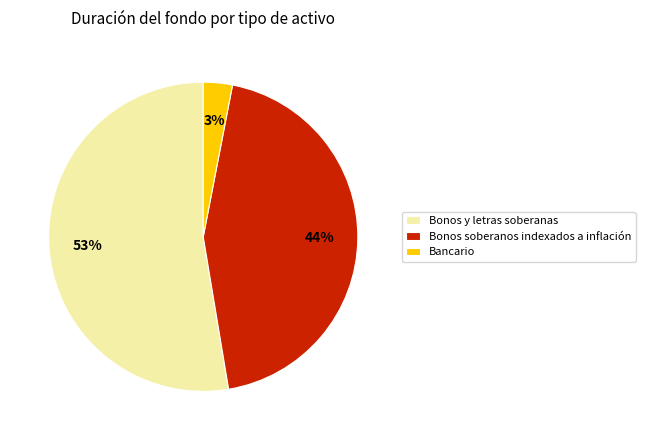

What is the majority slice?

Bonos y letras soberanas